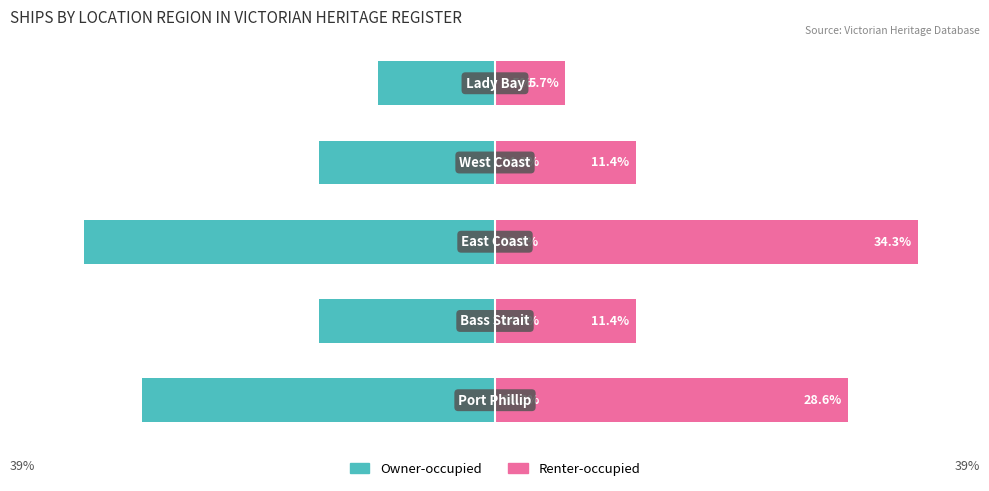

What is the value of the Owner-occupied bar at the 3rd from the left?

-33.3